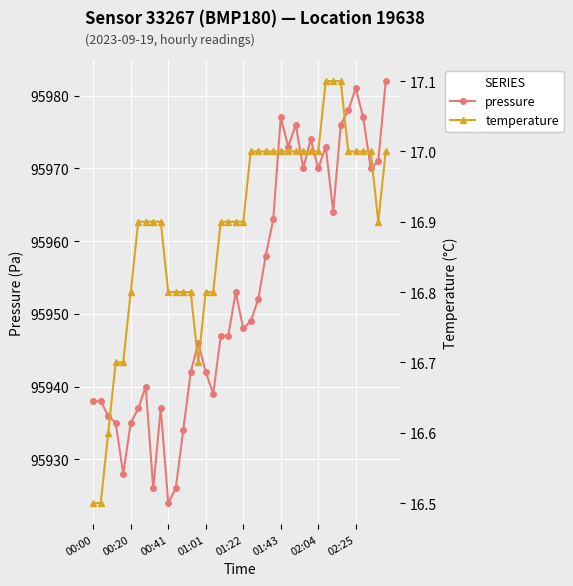

True or false: pressure has more than 1 interior local peaks.

True